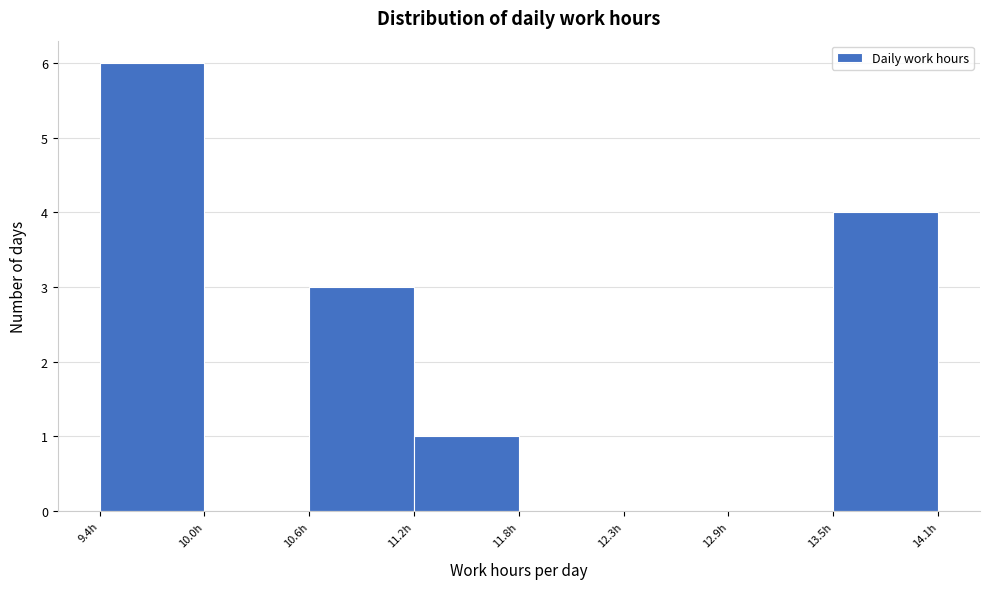

Reading left to right, list every bar in this chart as the range it spans on the x-axis followed by its height. Neither the bar edges nor the heights are printed on the chart, so give them approximately, as read against the axes.

9.4 to 10.0: 6
10.0 to 10.6: 0
10.6 to 11.2: 3
11.2 to 11.8: 1
11.8 to 12.3: 0
12.3 to 12.9: 0
12.9 to 13.5: 0
13.5 to 14.1: 4